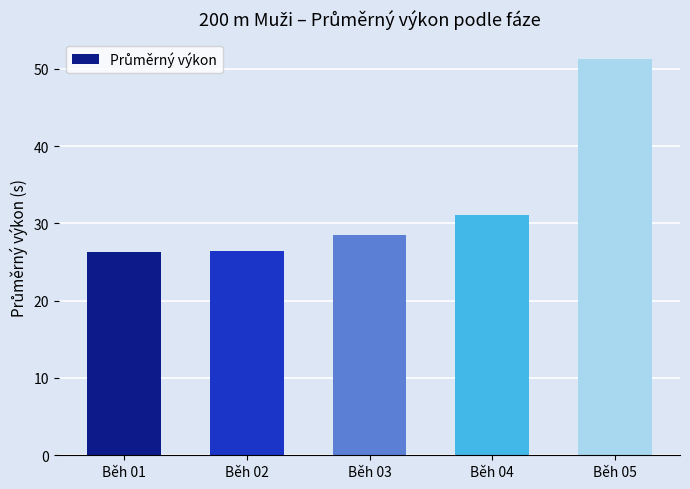

What is the smallest value displayed?

26.3